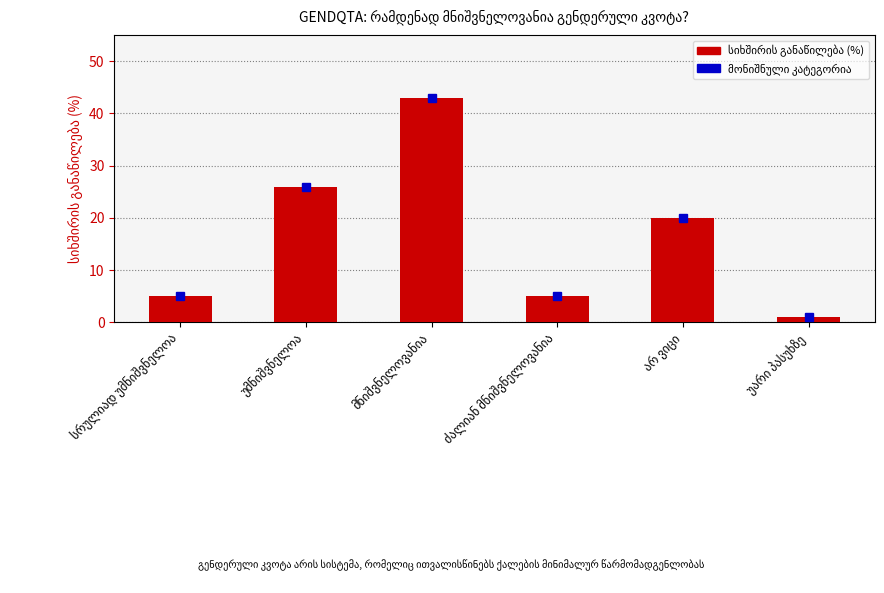

Are the bars grouped side by side (vs. stacked)?

No